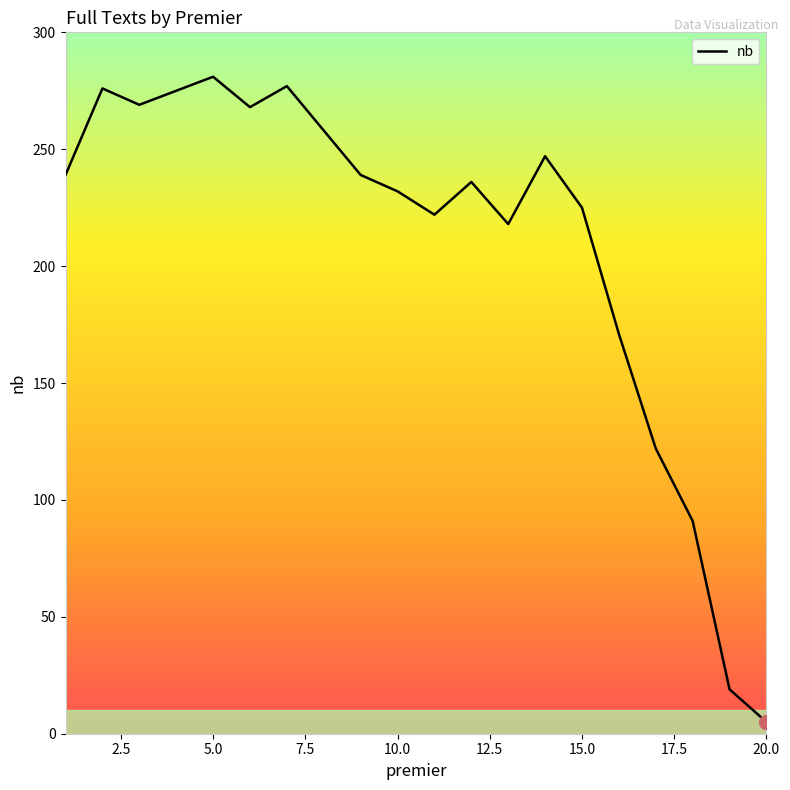

What is the maximum value shown in the chart?

281